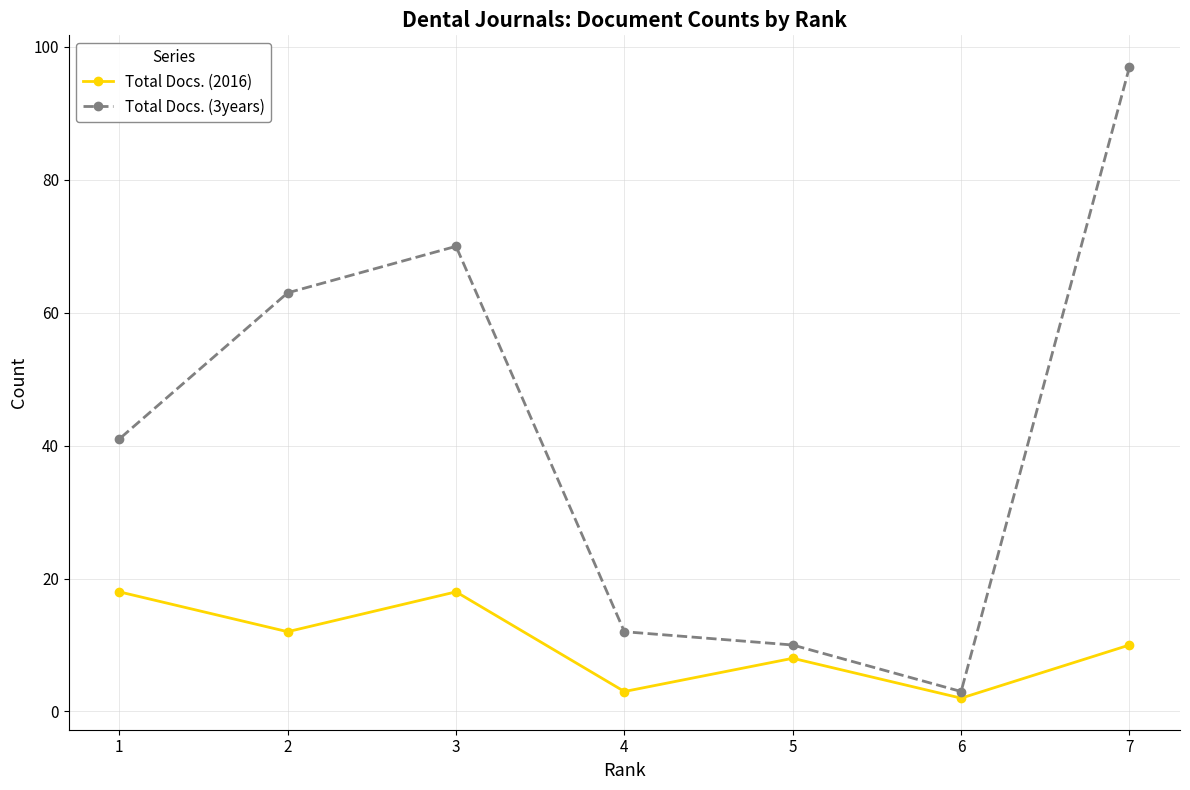

The value of Total Docs. (2016) at 7 is 13. True or false?

False